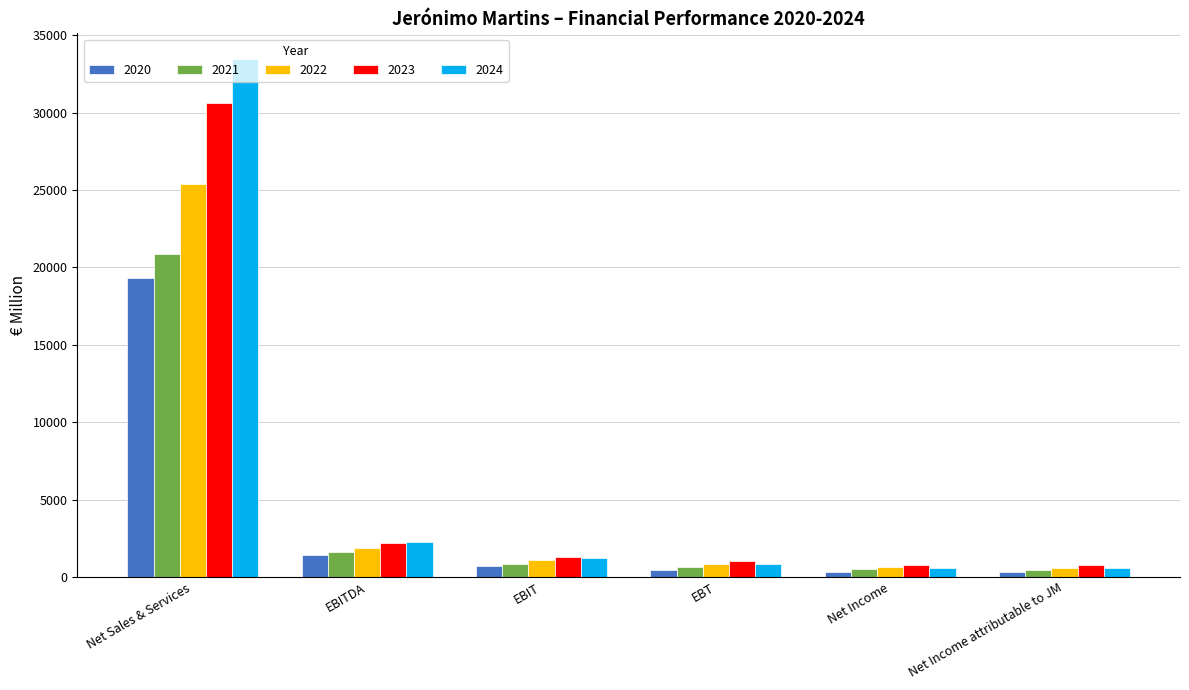

What is the label of the 2nd bar from the left?

EBITDA